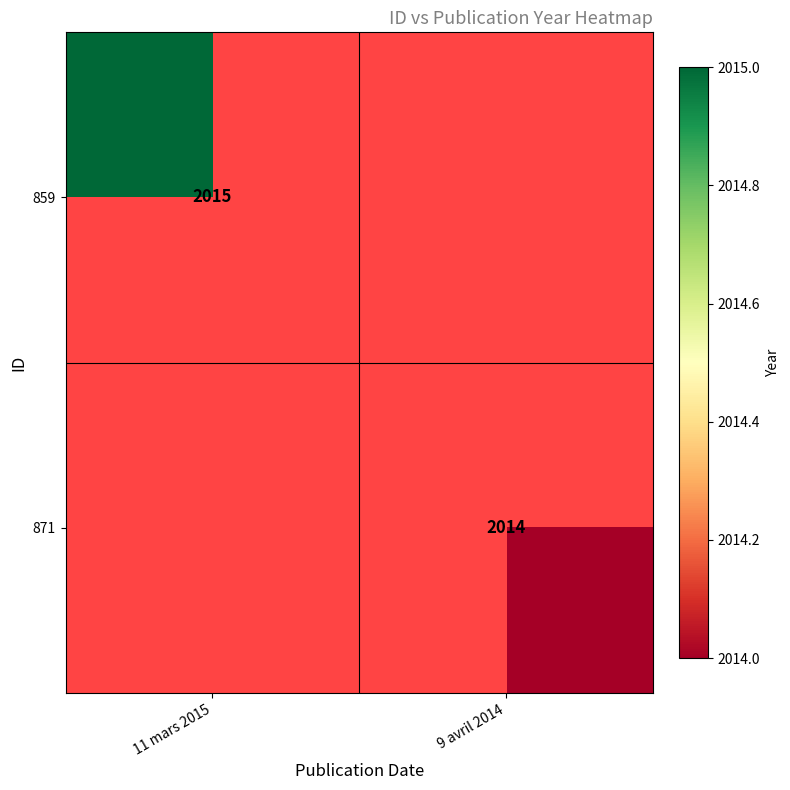

At which category does the chart reach its peak across all series?

11 mars 2015